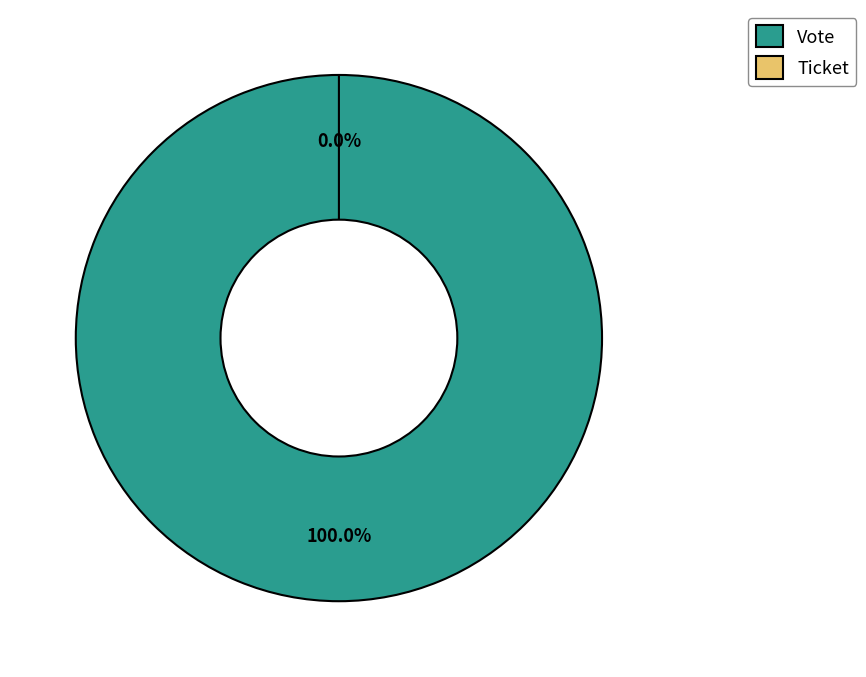

How many slices are in this pie chart?

2